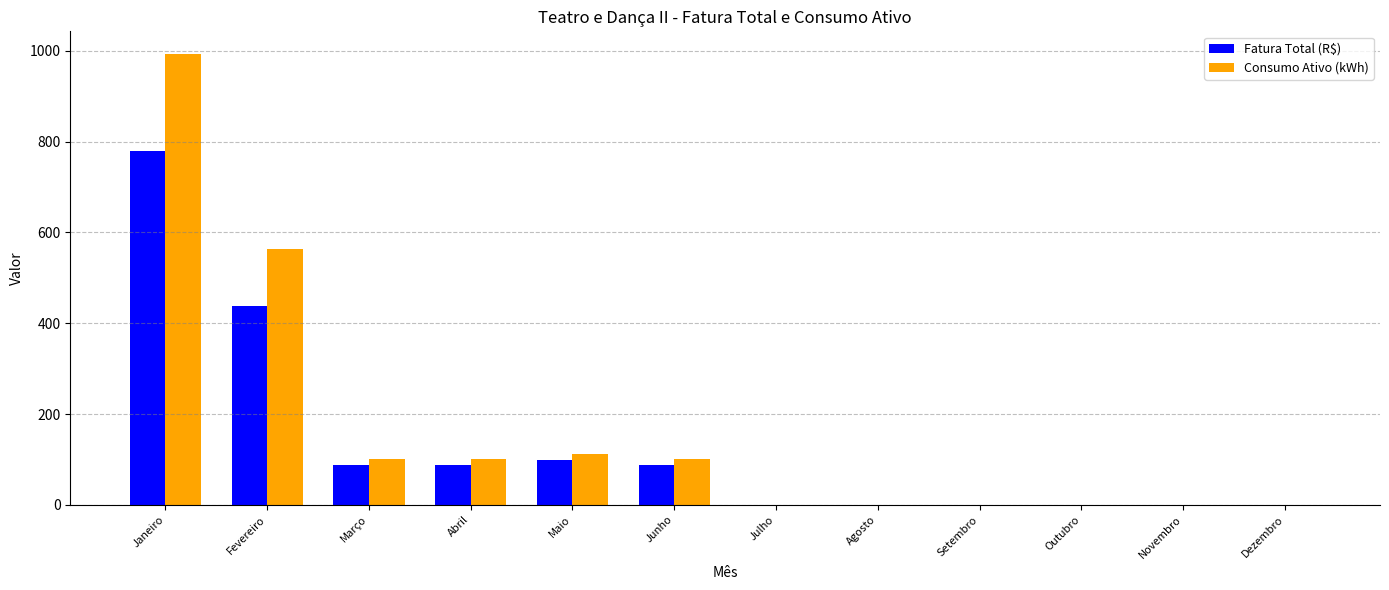

At which category does the chart reach its peak across all series?

Janeiro